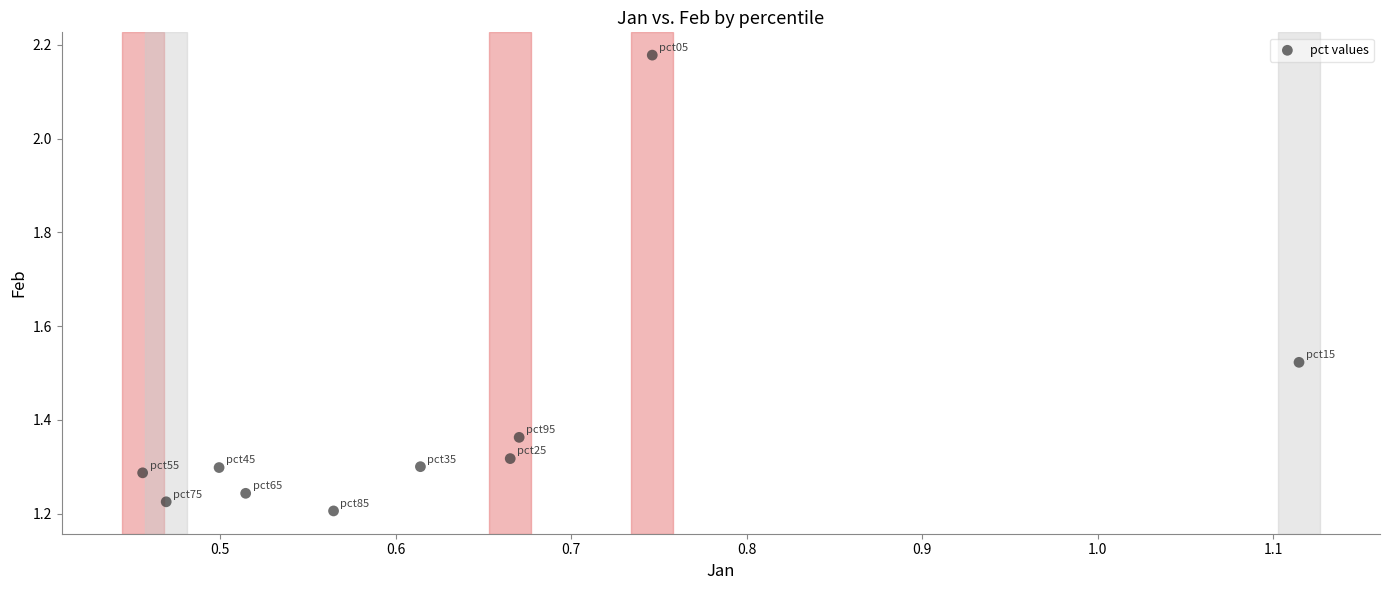

What is the range of Y values (max minus min)?

1.0